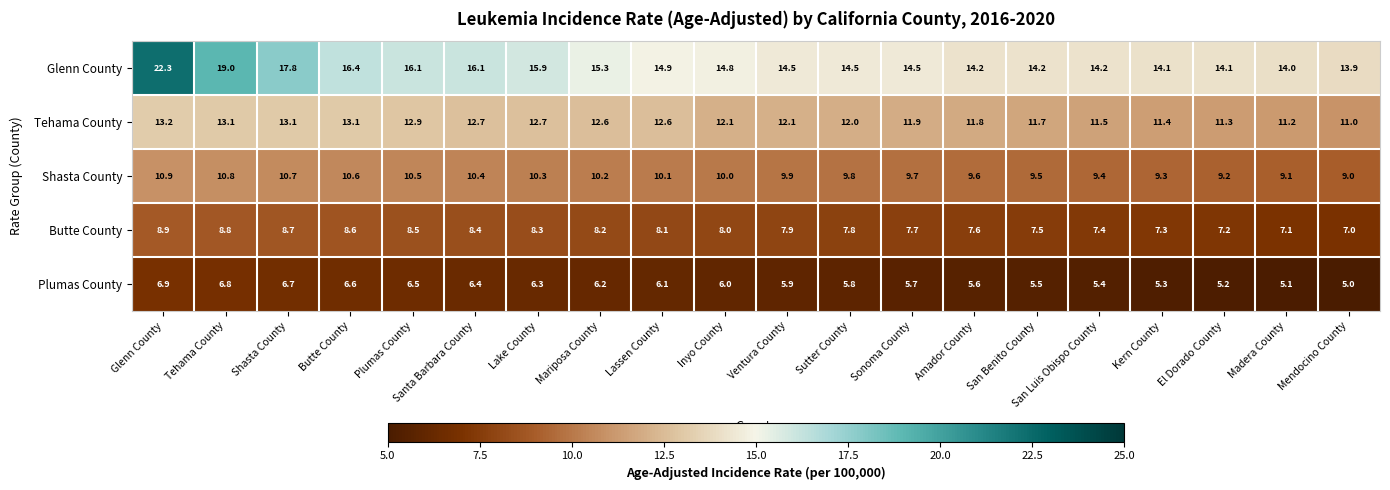

What is the sum of all Glenn County values?

310.8